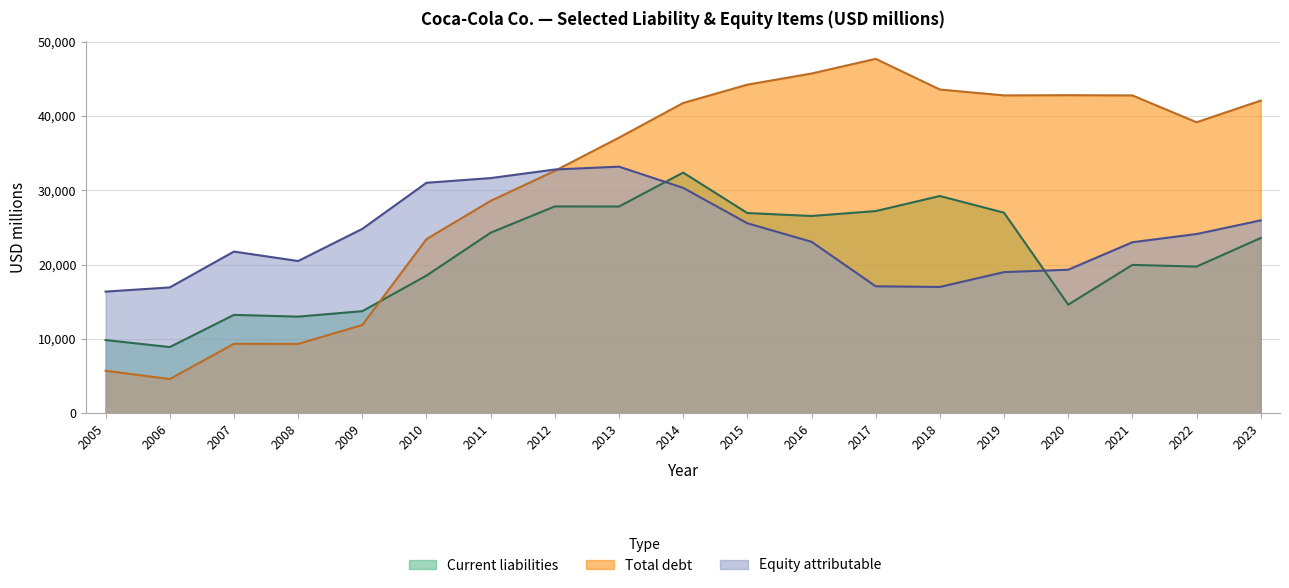

List the series in order of their overall mean, lowest first.

Current liabilities, Equity attributable, Total debt